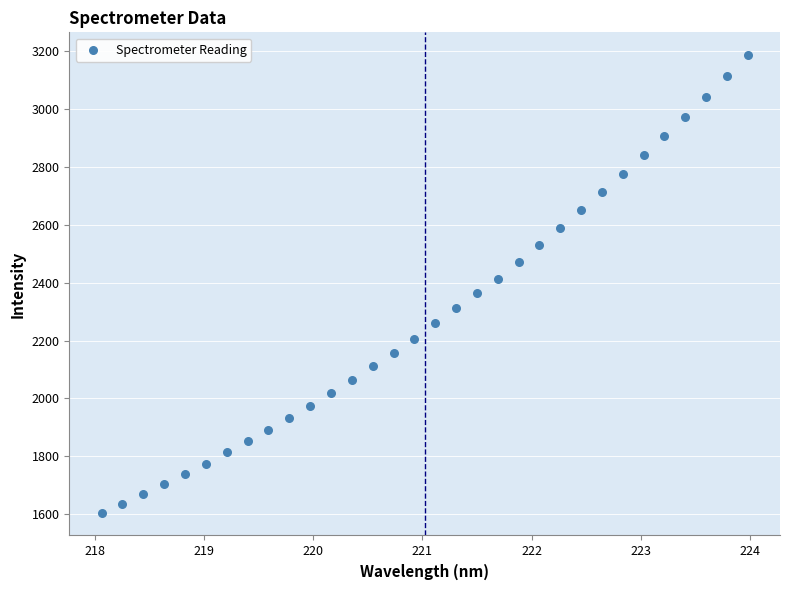

What is the range of Y values (max minus min)?

1580.1